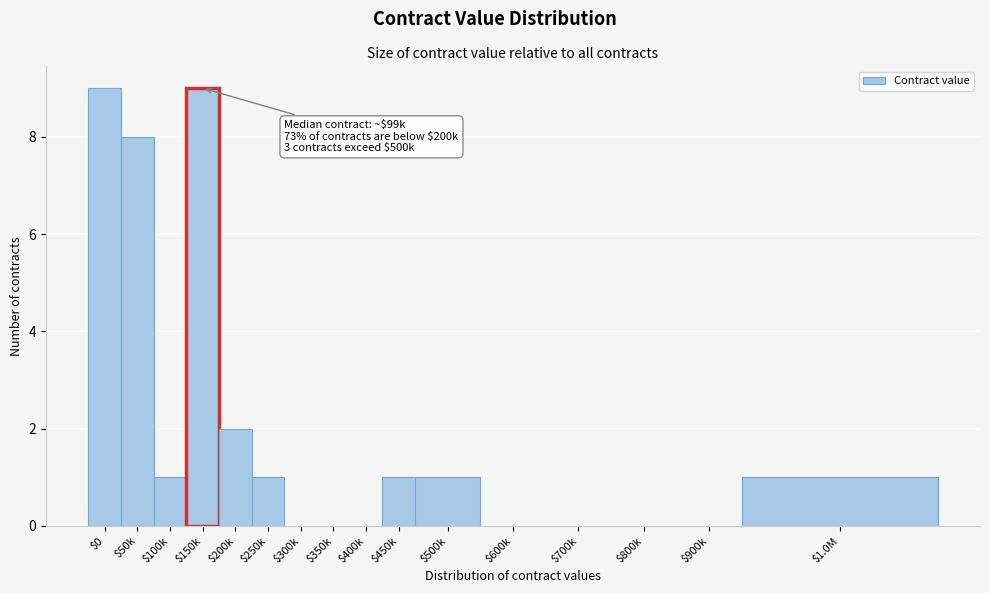

What is the greatest value displayed?

9